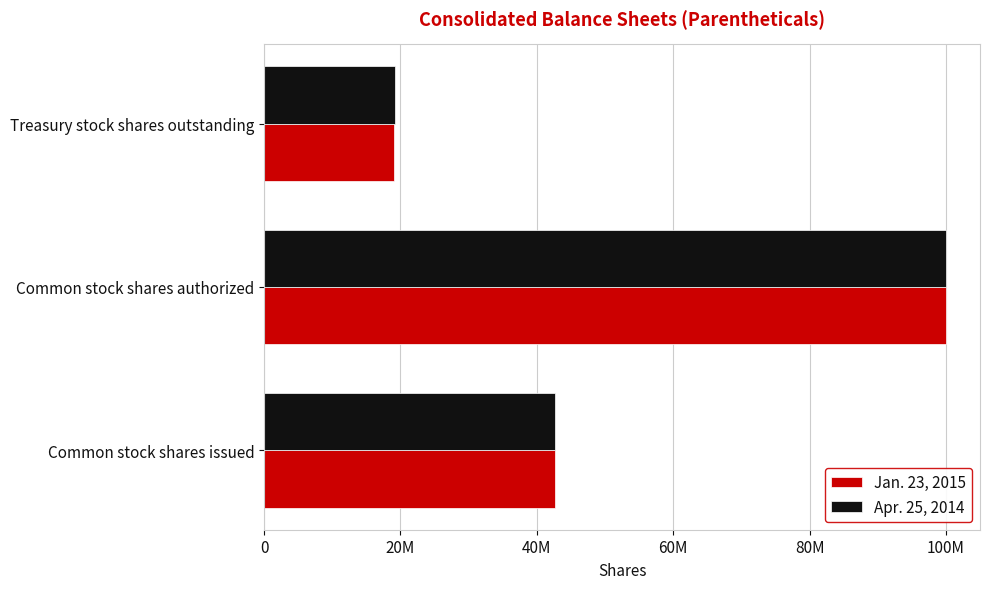

What are all the series names shown in the legend?

Jan. 23, 2015, Apr. 25, 2014